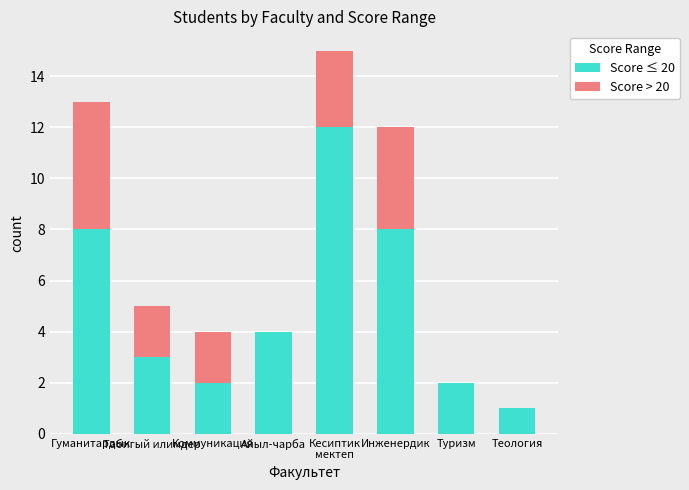

What is the total value across all series at Кесиптик
мектеп?

15